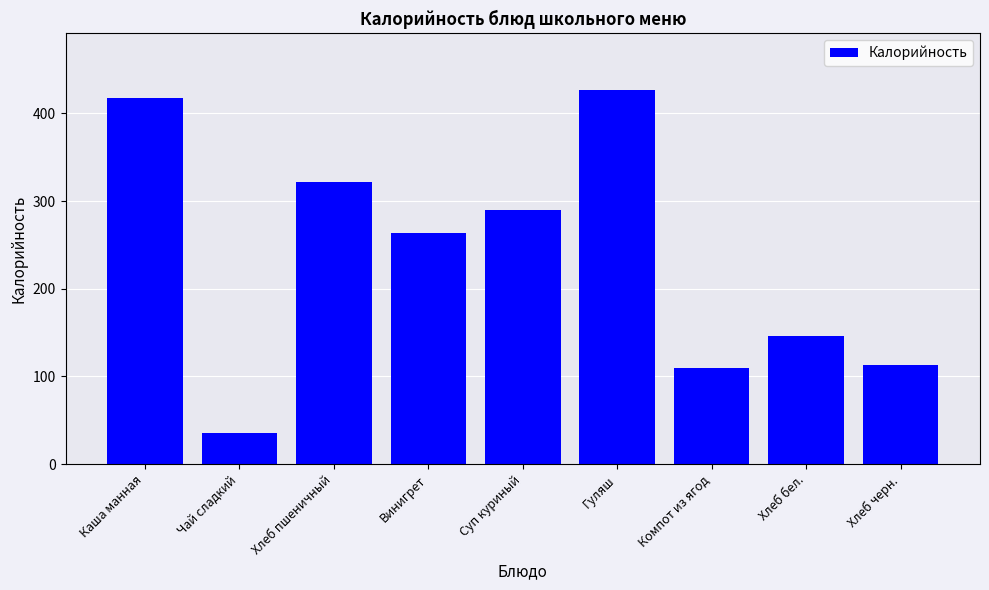

How many distinct data groups are displayed?

1